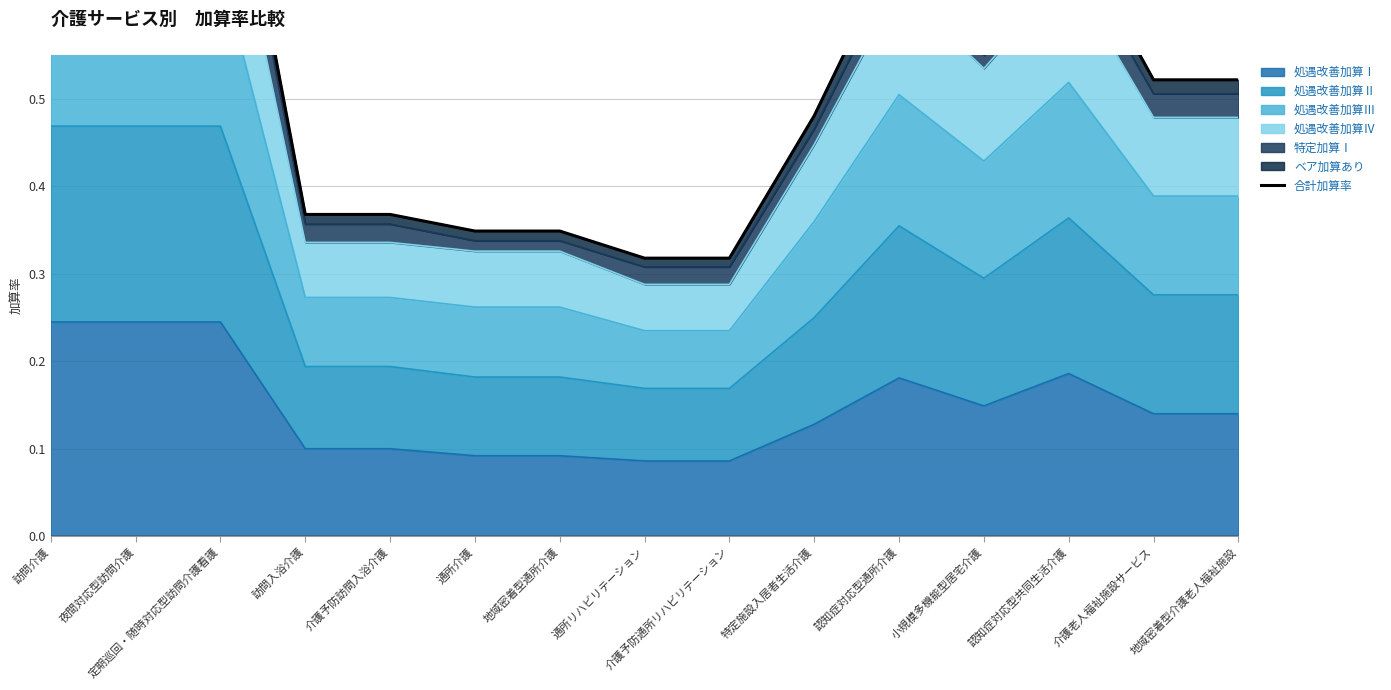

How many points are higher than both their immediate neighbors (excluding endpoints)?

2